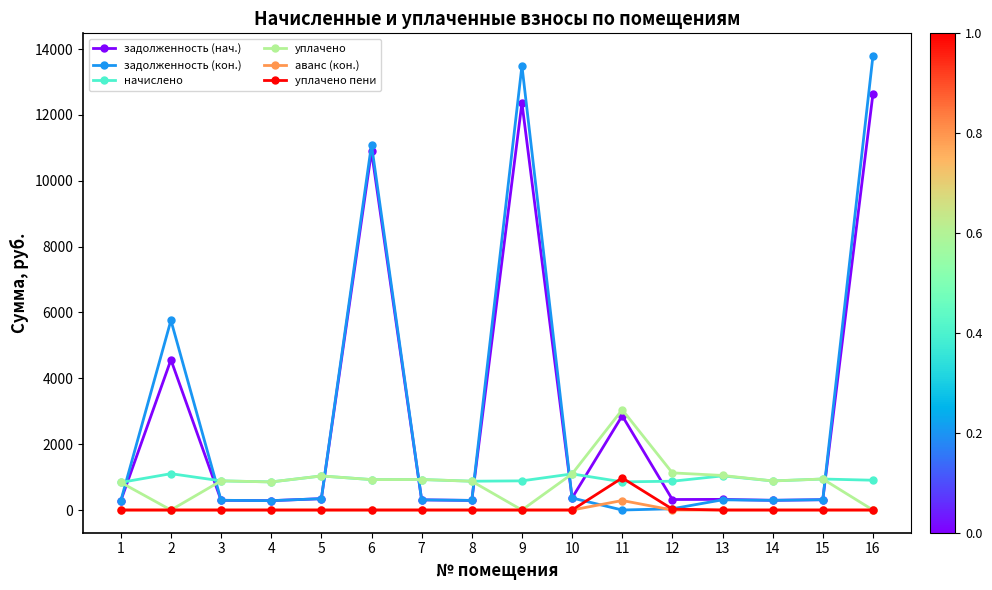

The задолженность (нач.) series shows 319.5 at 12. True or false?

True